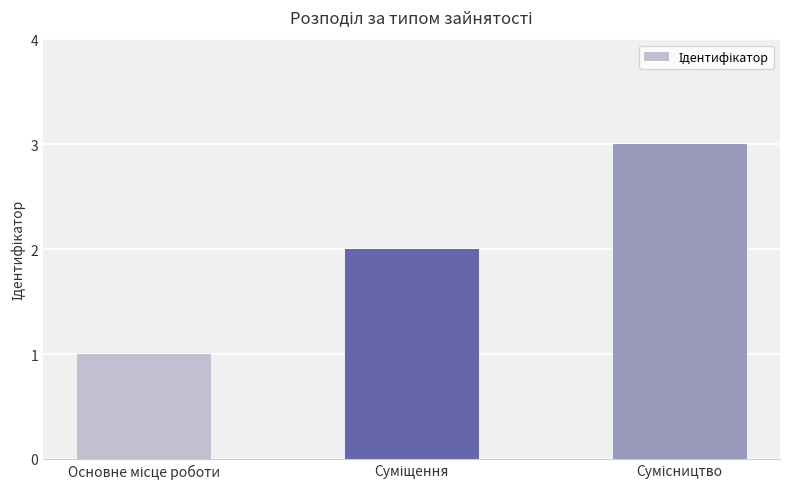

What is the sum of all values?

6